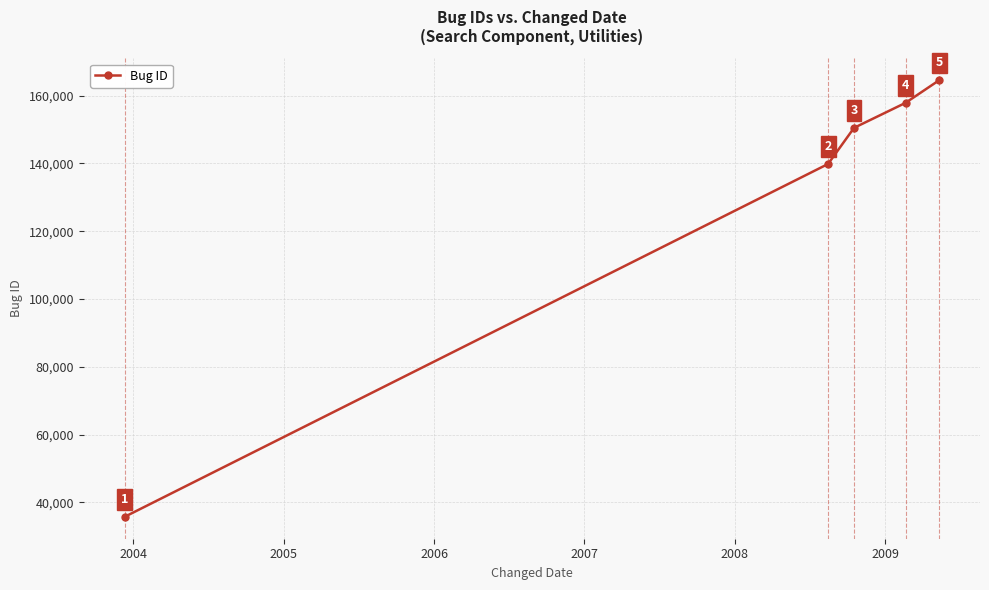

What is the value of the 5th point from the left?

164561